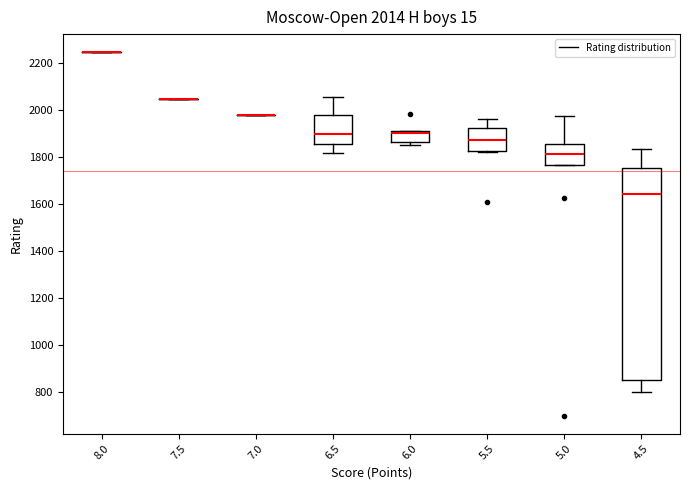

Comparing the boxes themselves (not the whiskers), which one is the tallest?

4.5